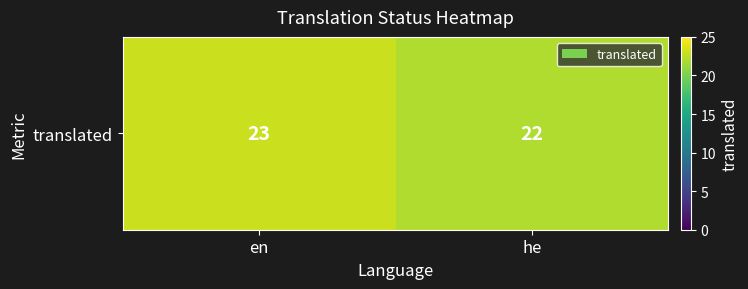

At which category does the chart reach its peak across all series?

en